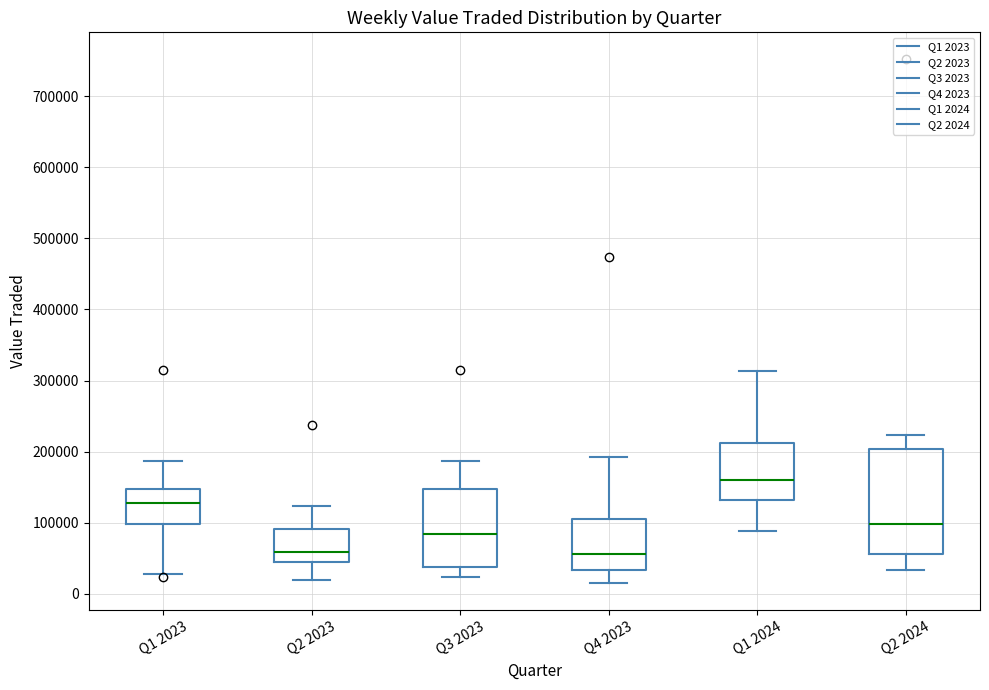

Reading left to right, transcribe this box plot: for each box, give where its median line is, the range the box spans, and where its two whiskers end, as read against the y-axis. The values are not printed on the chart, so give them approximately, as read against the axis.

Q1 2023: median 130000, box 100000 to 150000, whiskers 30000 to 190000
Q2 2023: median 60000, box 40000 to 90000, whiskers 20000 to 120000
Q3 2023: median 80000, box 40000 to 150000, whiskers 20000 to 190000
Q4 2023: median 60000, box 30000 to 100000, whiskers 10000 to 190000
Q1 2024: median 160000, box 130000 to 210000, whiskers 90000 to 310000
Q2 2024: median 100000, box 60000 to 200000, whiskers 30000 to 220000